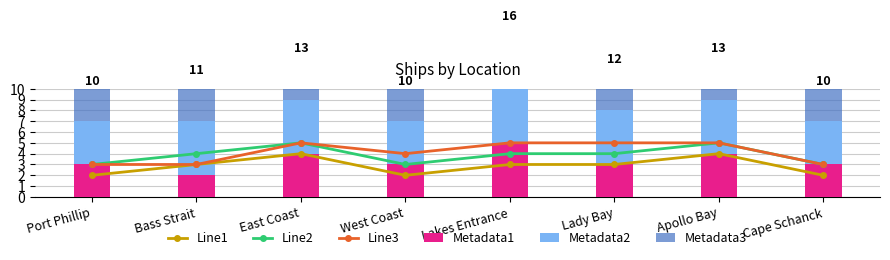

At how many categories does at least one series exceed 4?

5